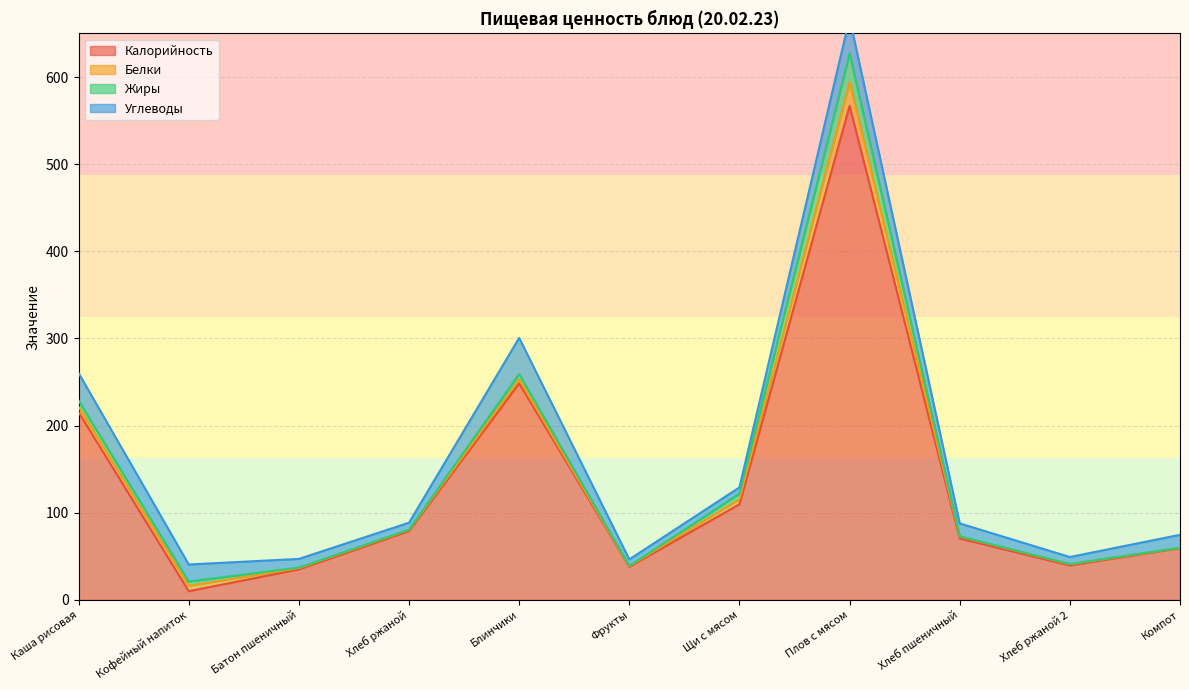

The Калорийность series shows 70.5 at Хлеб пшеничный. True or false?

True